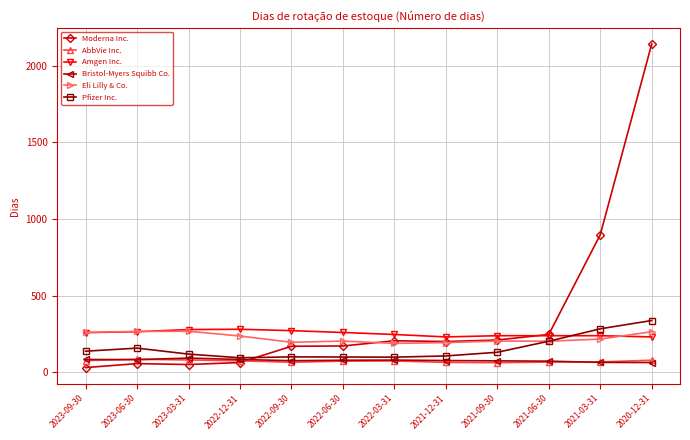

At how many categories does at least one series exceed 1486?

1